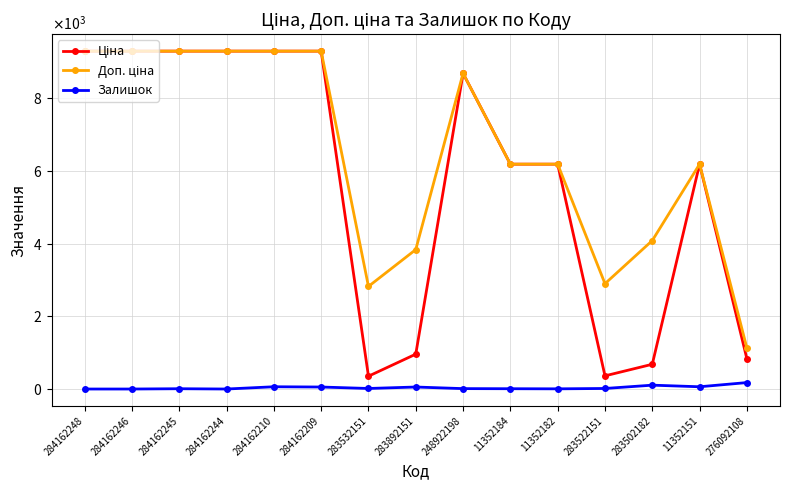

In Доп. ціна, how many points are higher than both neighbors (excluding endpoints)?

2